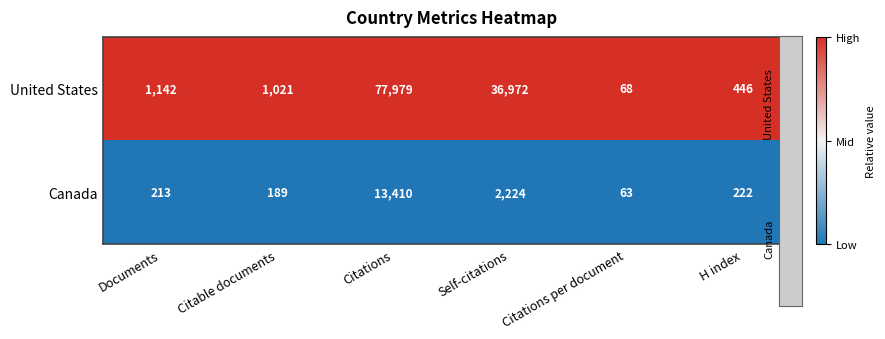

Is it true that Canada equals 63 at Citations per document?

True